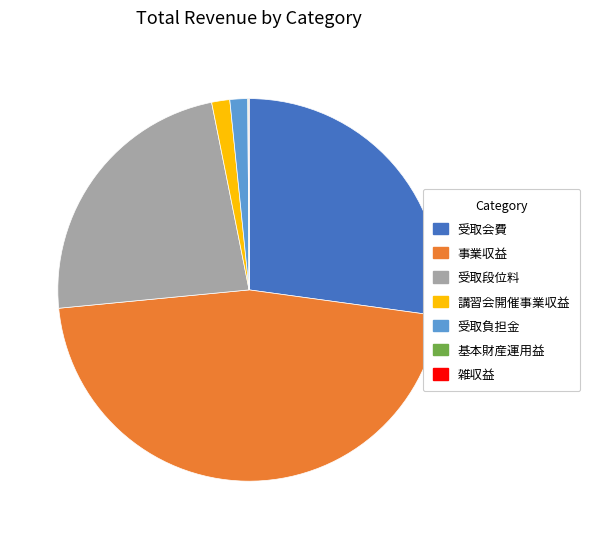

What is the largest slice in the pie chart?

事業収益